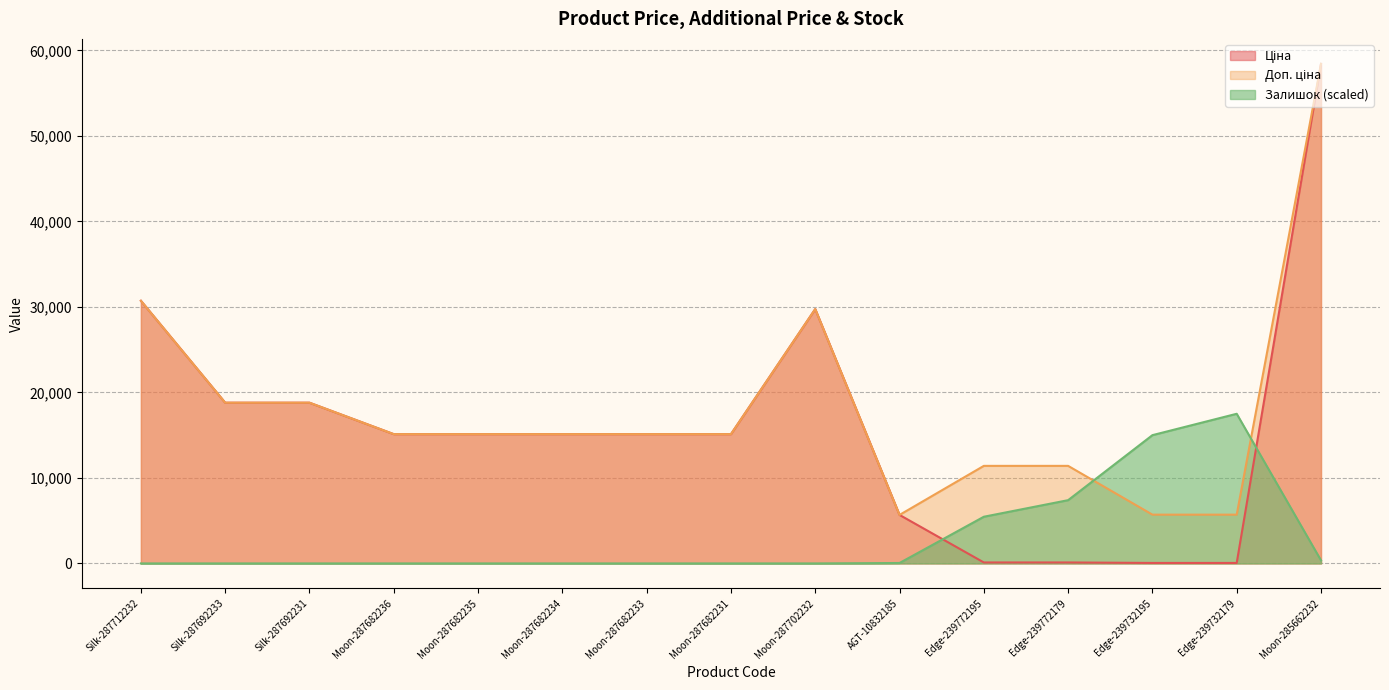

How many interior local peaks does the Залишок series have?

1